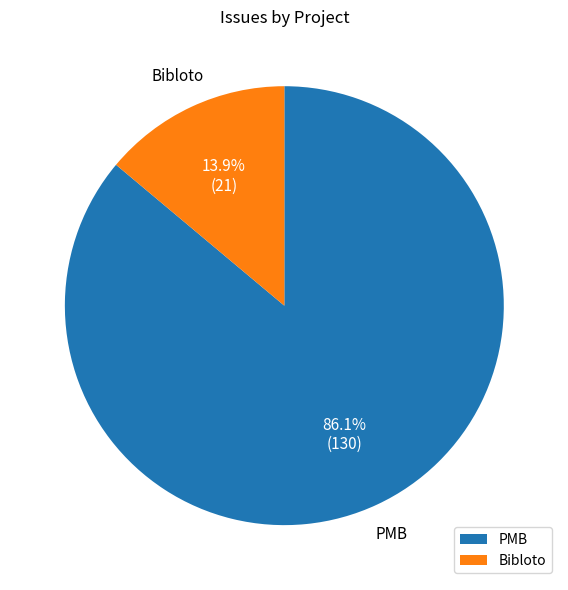

Count the number of slices in the pie.

2